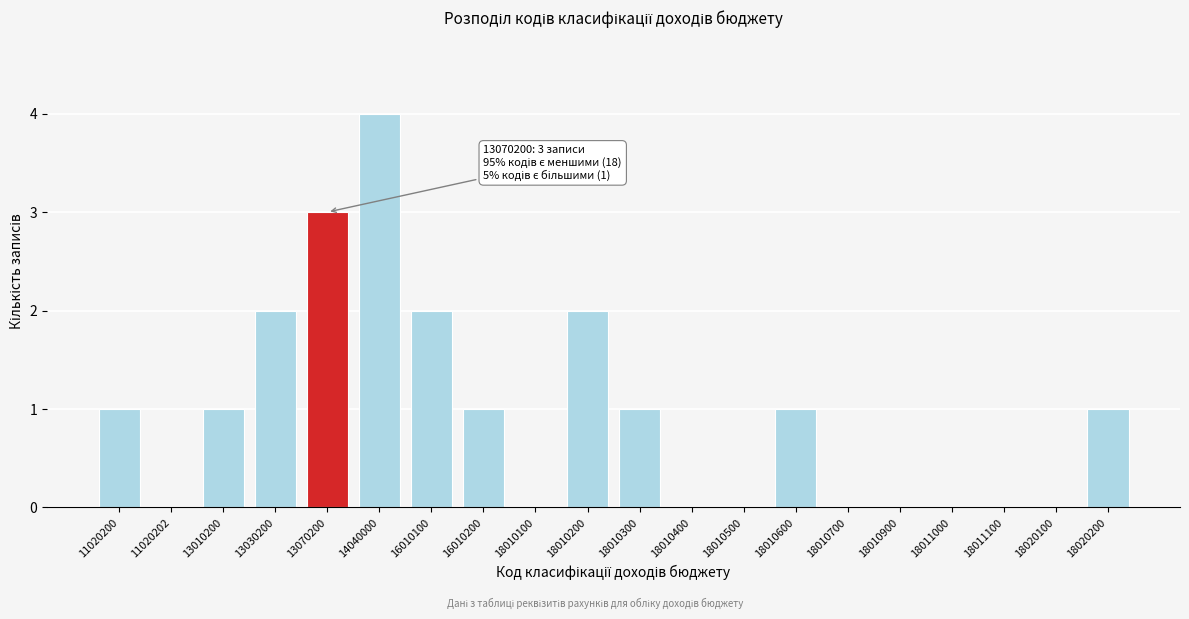

Reading right to left, transcribe all the data shown in this chart.

18020200=1	18020100=0	18011100=0	18011000=0	18010900=0	18010700=0	18010600=1	18010500=0	18010400=0	18010300=1	18010200=2	18010100=0	16010200=1	16010100=2	14040000=4	13070200=3	13030200=2	13010200=1	11020202=0	11020200=1